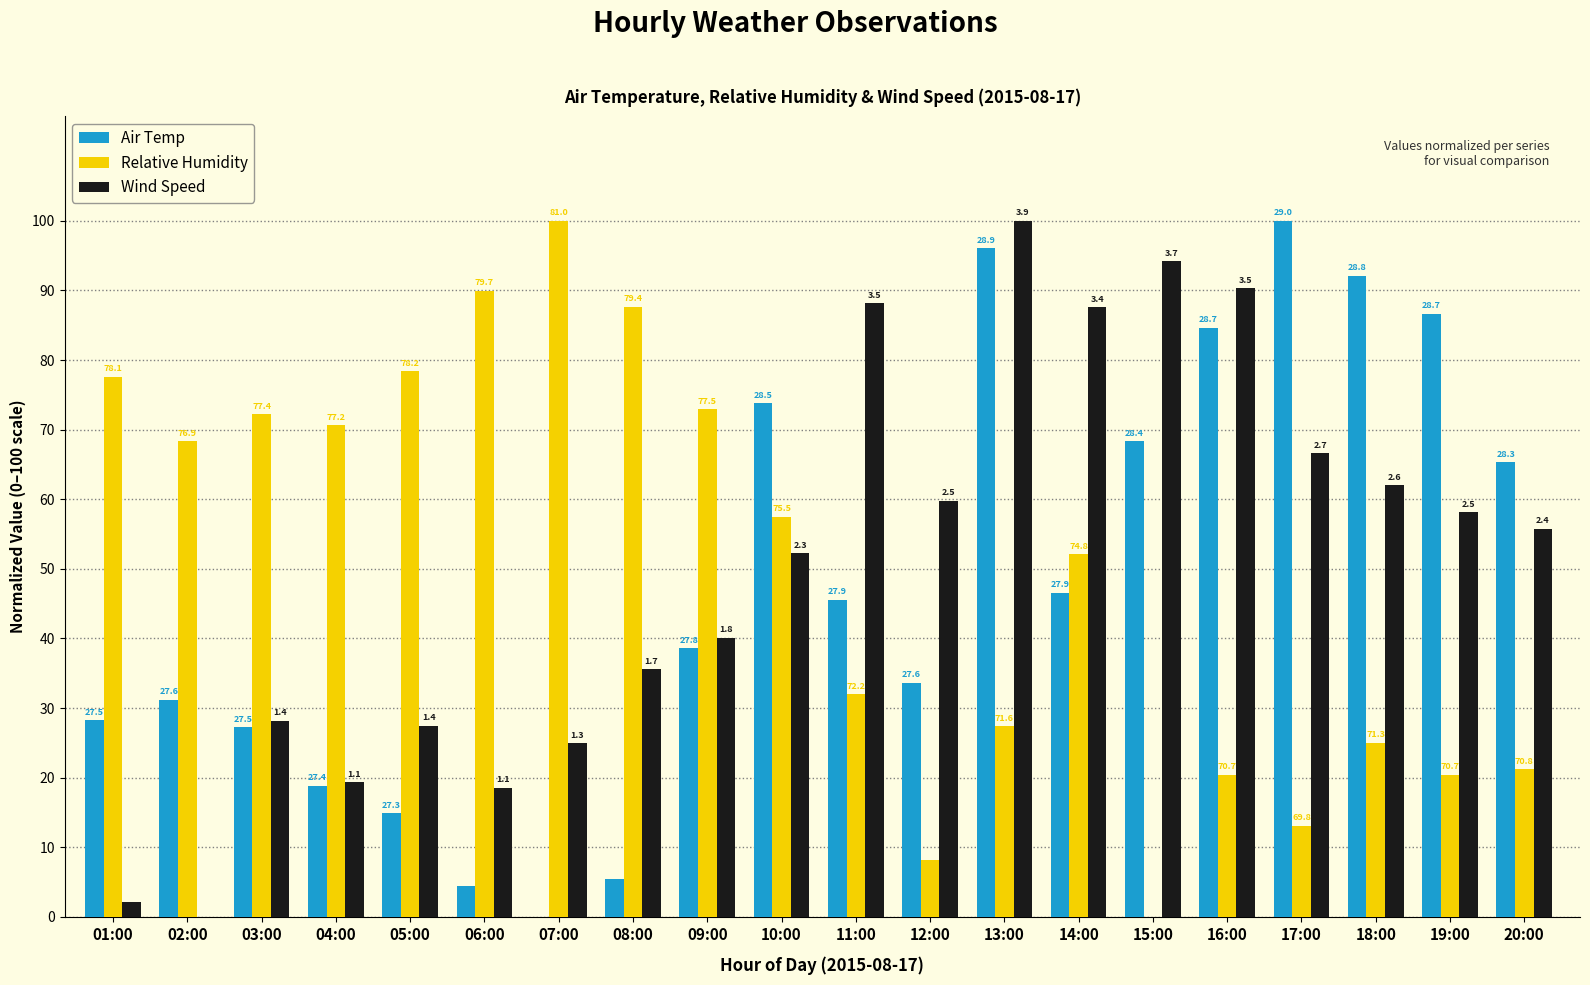

How many groups of bars are there?

20